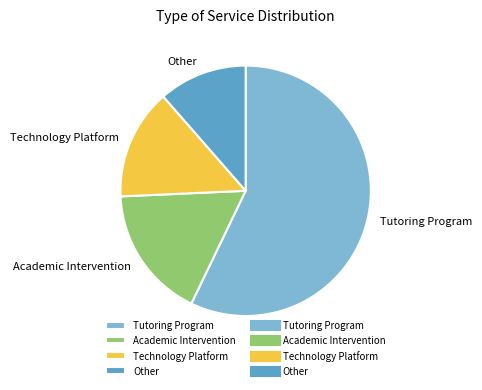

Which category has the smallest portion of the pie?

Other